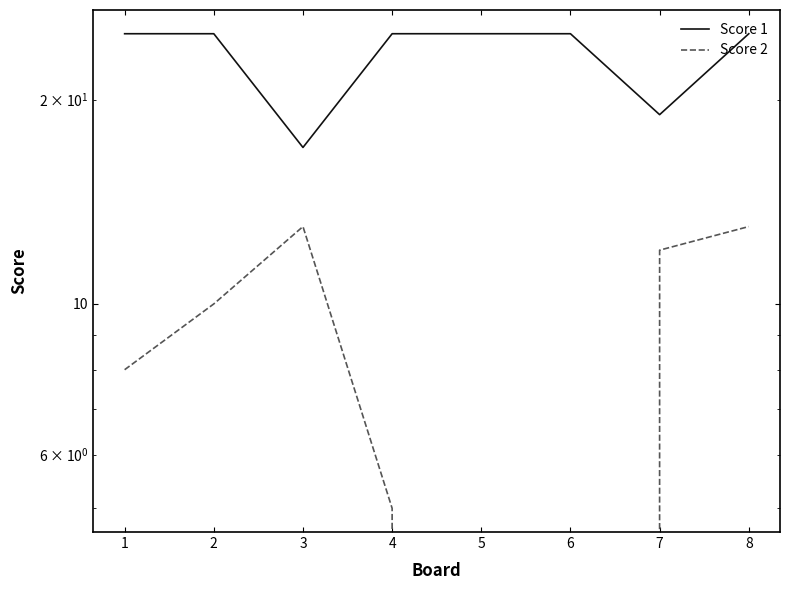

Which category has the highest value across all series?

1